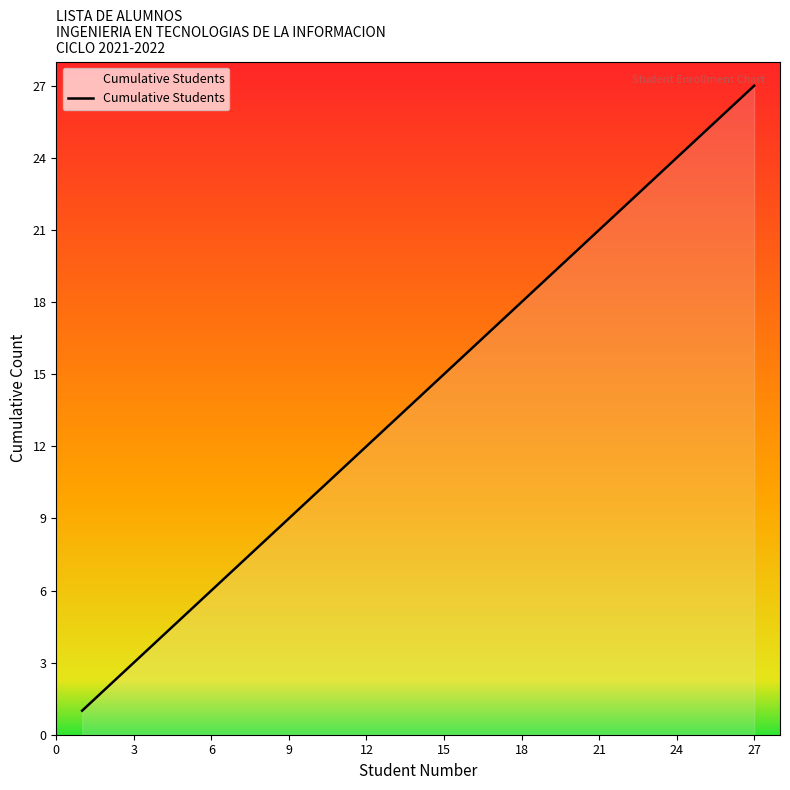

What is the greatest value displayed?

27